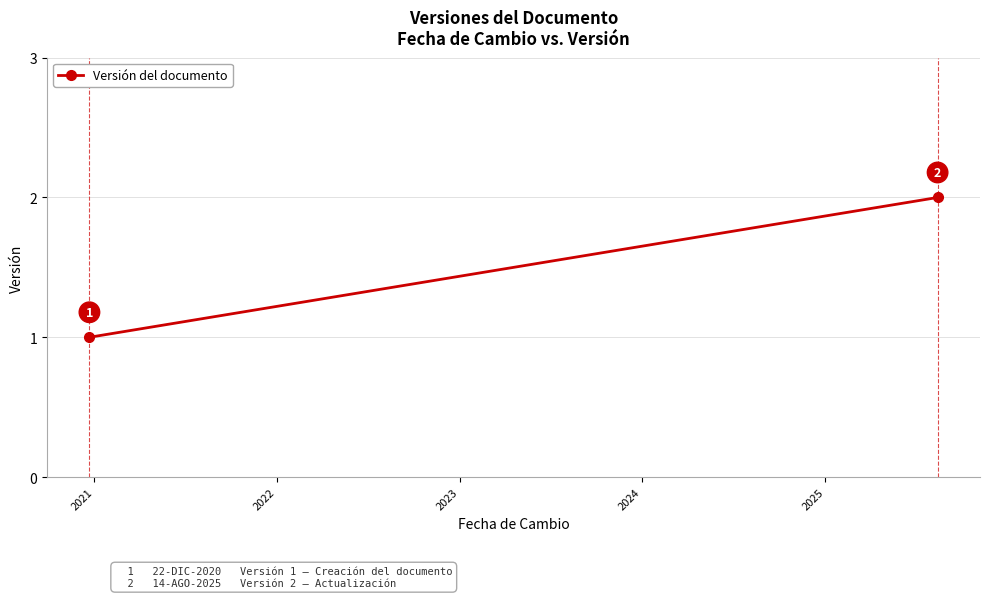

Reading left to right, what are all the values shown in this chart?

1	2